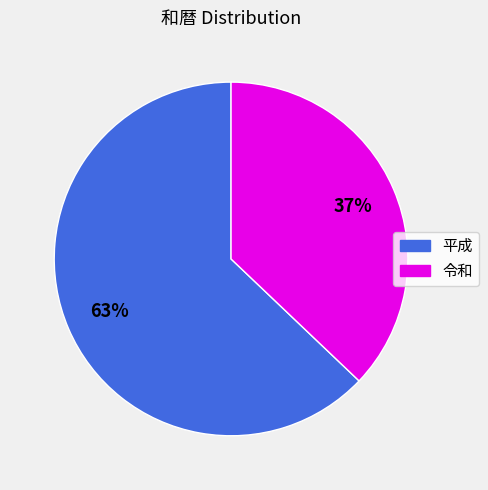

Is there a majority slice in this chart?

Yes